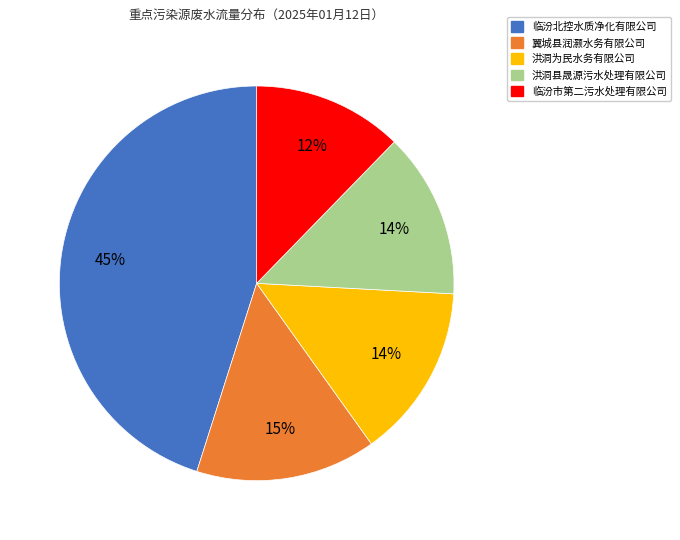

To the nearest percent, what is the combined percentage of 临汾市第二污水处理有限公司 and 翼城县润灏水务有限公司?

27%